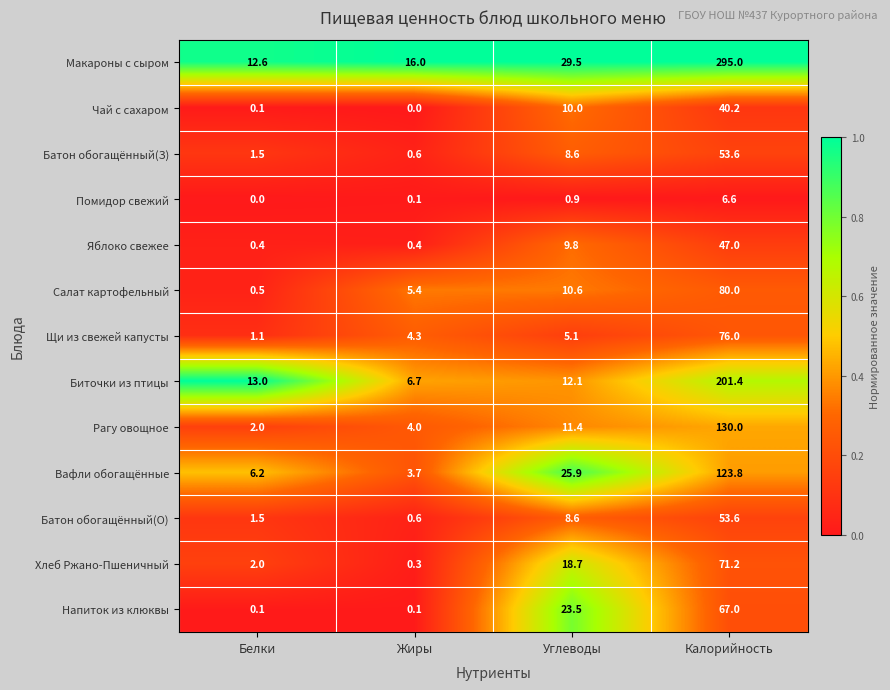

List the labels in order of Рагу овощное value, smallest first.

Белки, Жиры, Углеводы, Калорийность